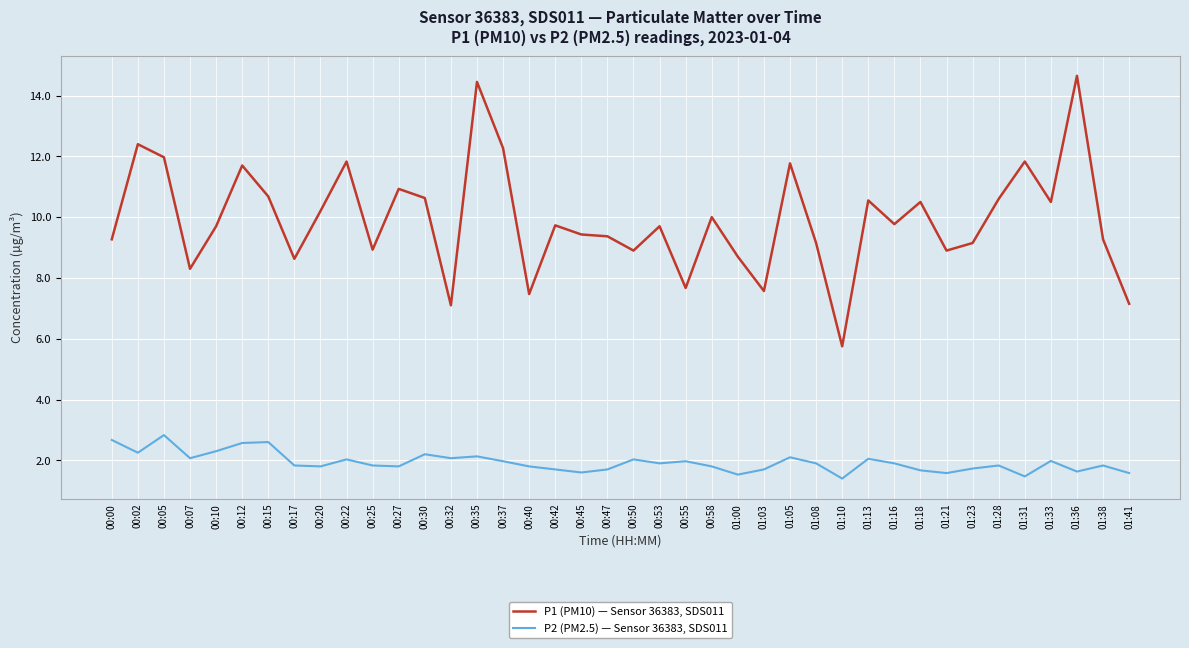

What is the greatest value displayed?

14.7